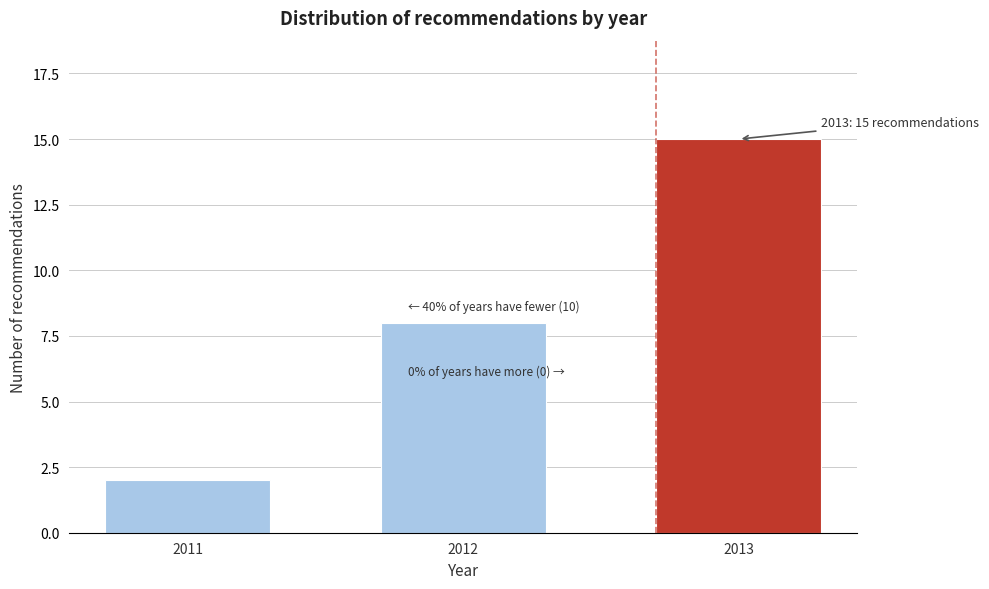

Reading left to right, extract all data points from this chart.

2011=2	2012=8	2013=15